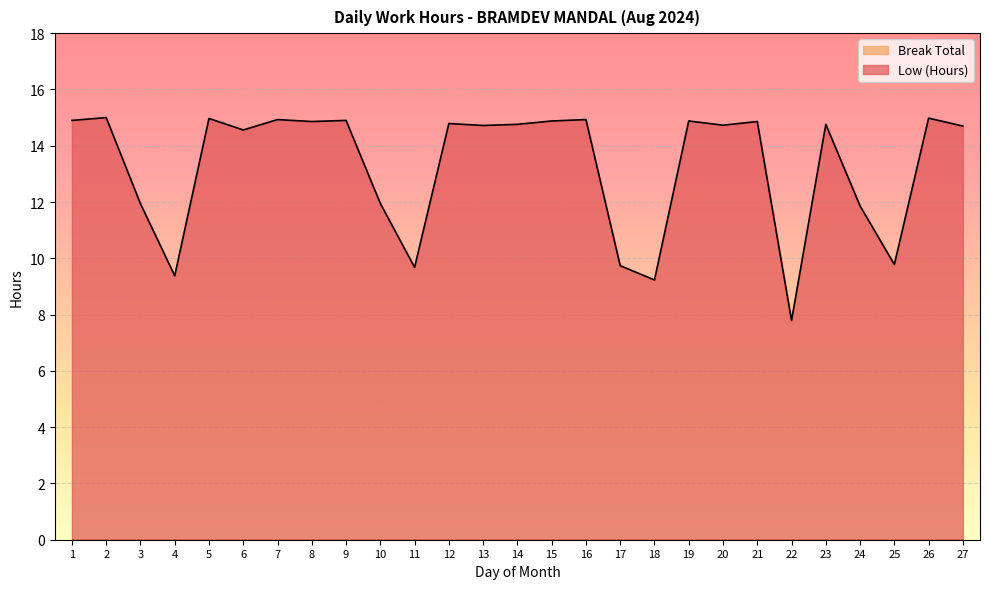

How many points are higher than both their immediate neighbors (excluding endpoints)?

10